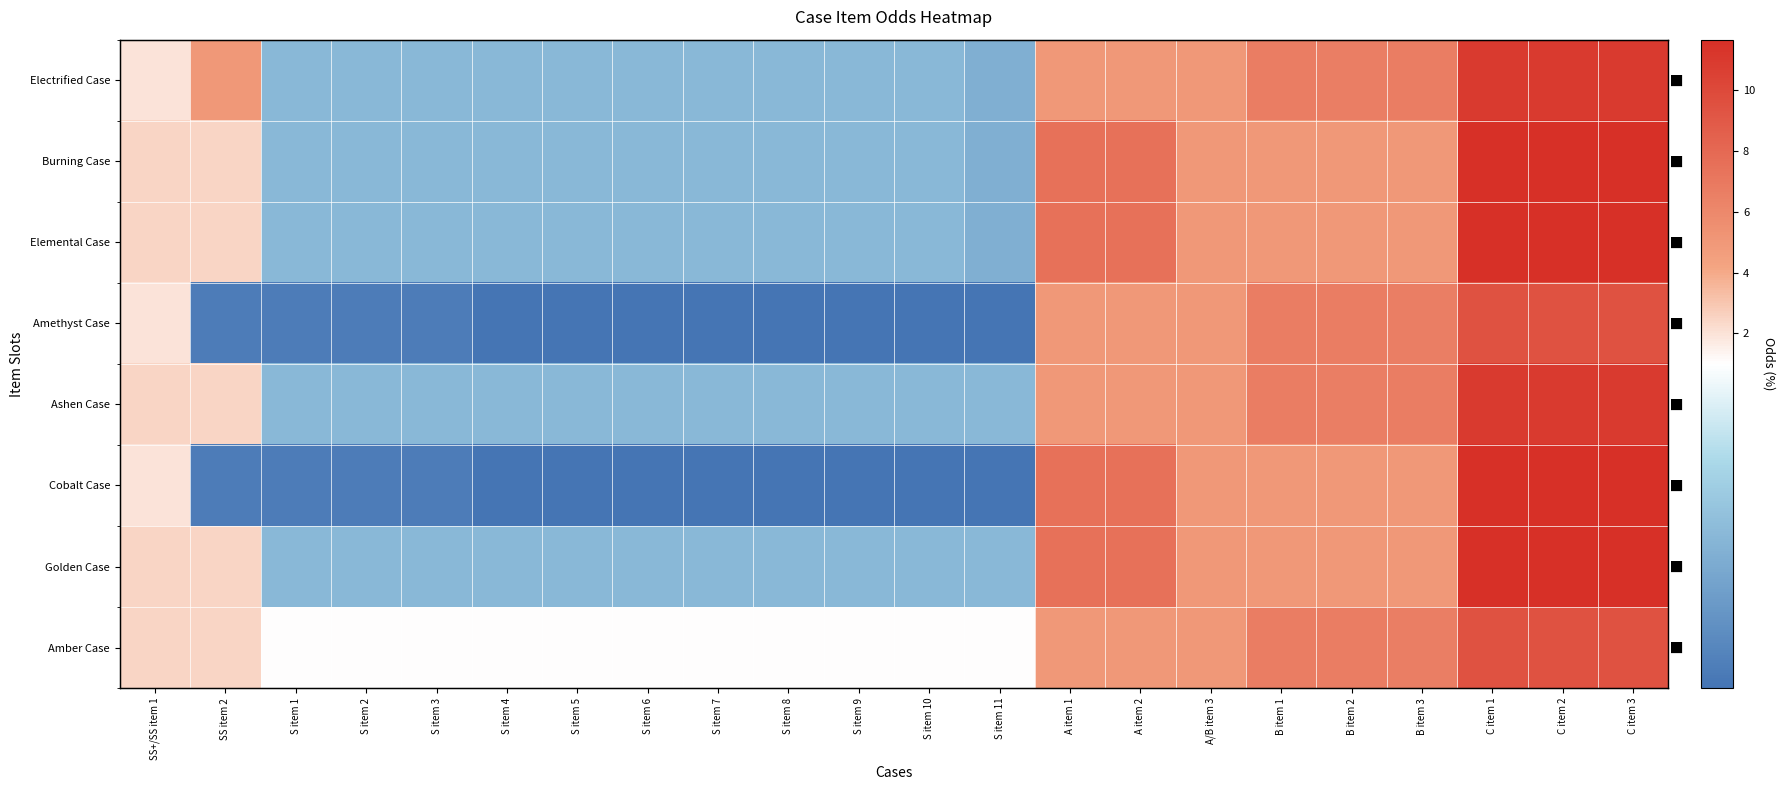

Which series has the largest range (max minus min)?

Cobalt Case